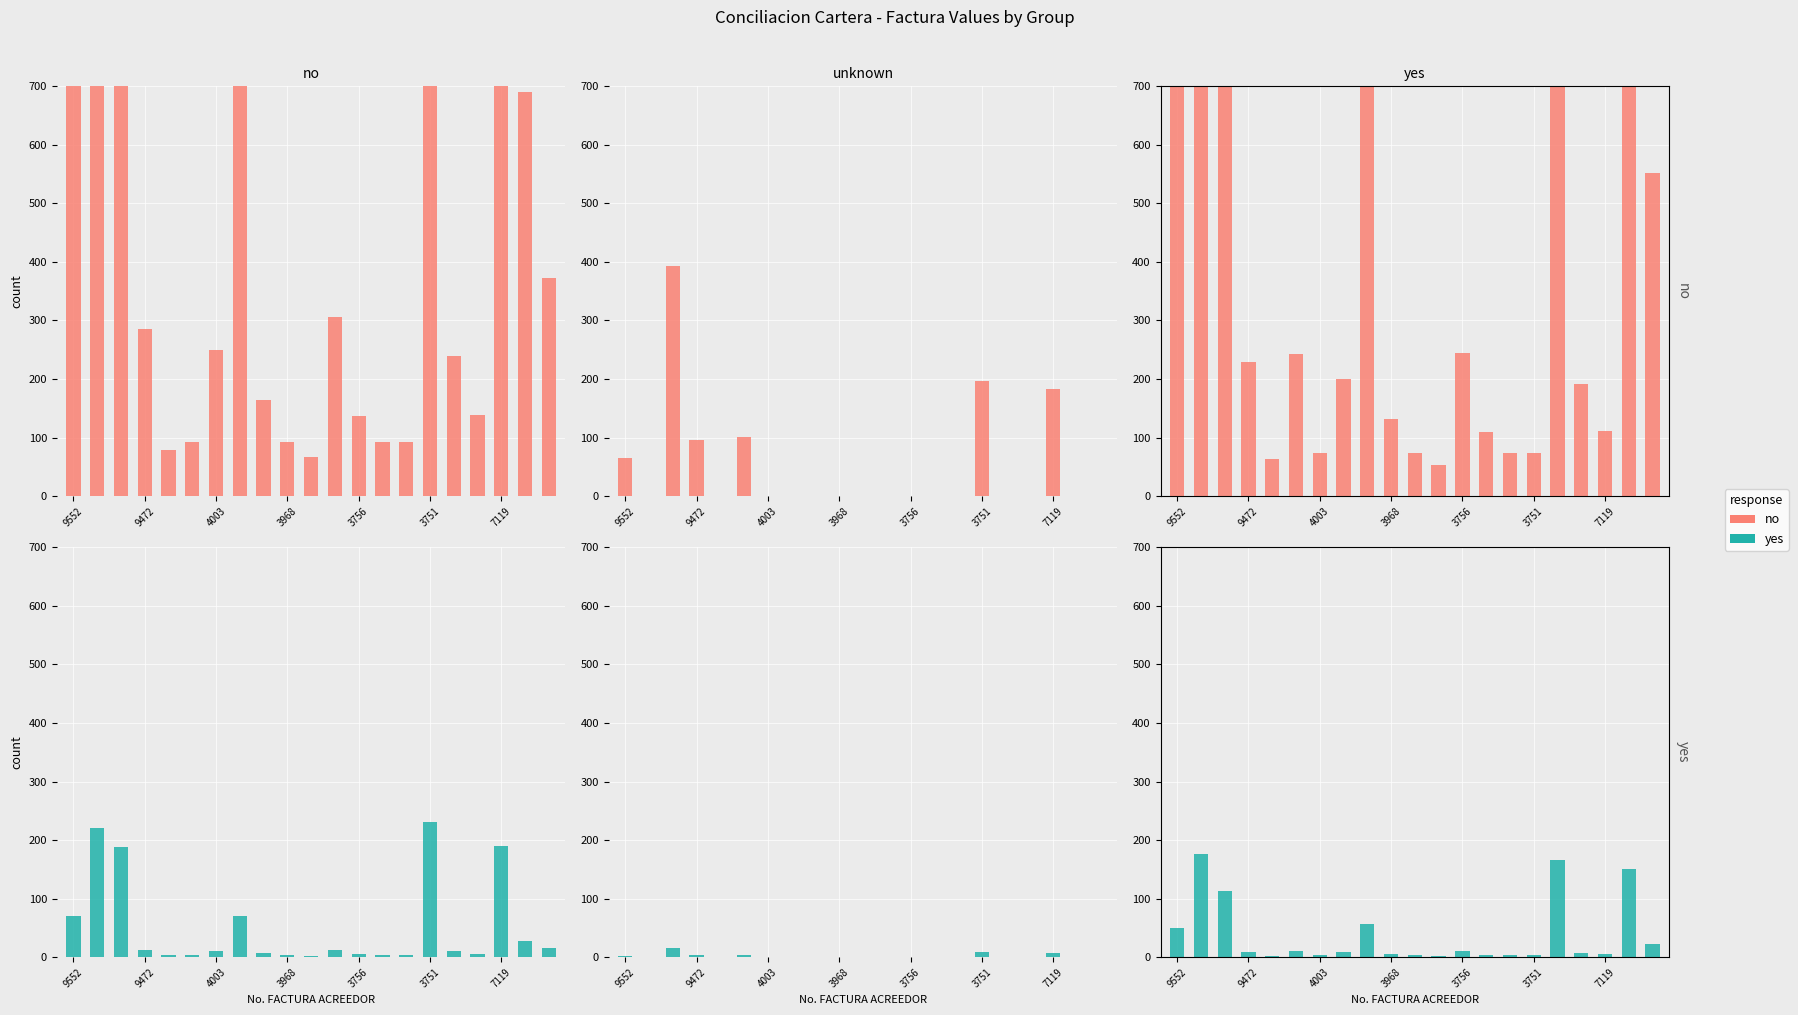

List the series in order of their peak value, lowest first.

yes, no